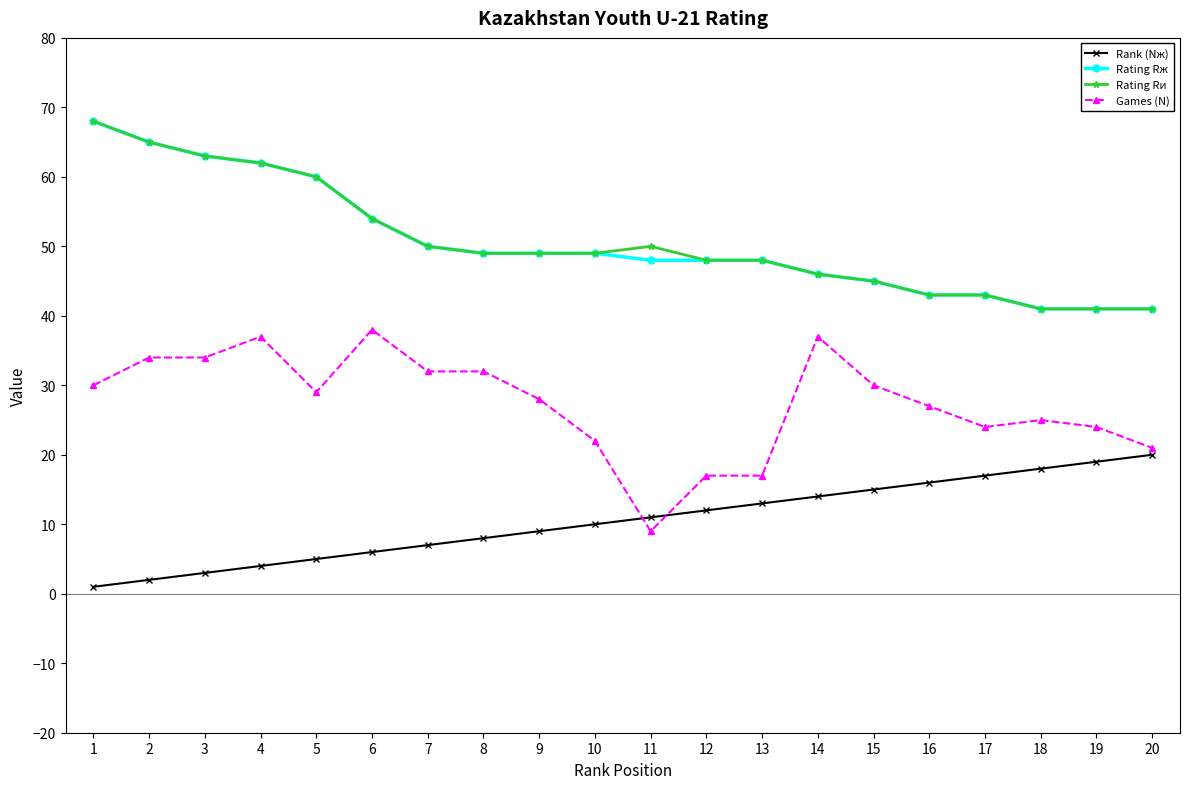

True or false: Games (N) and Rating Rж intersect in this chart.

False